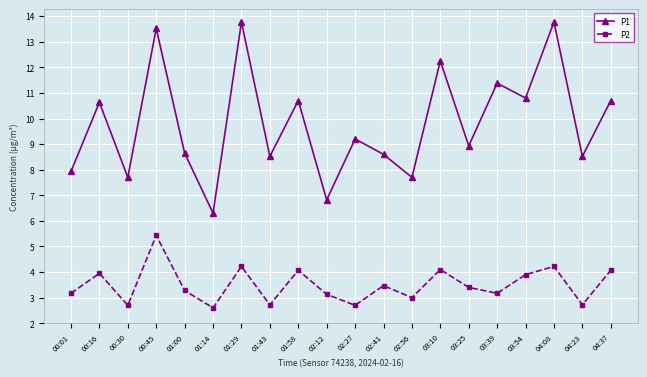

How many interior local valleys does the P2 series have?

7